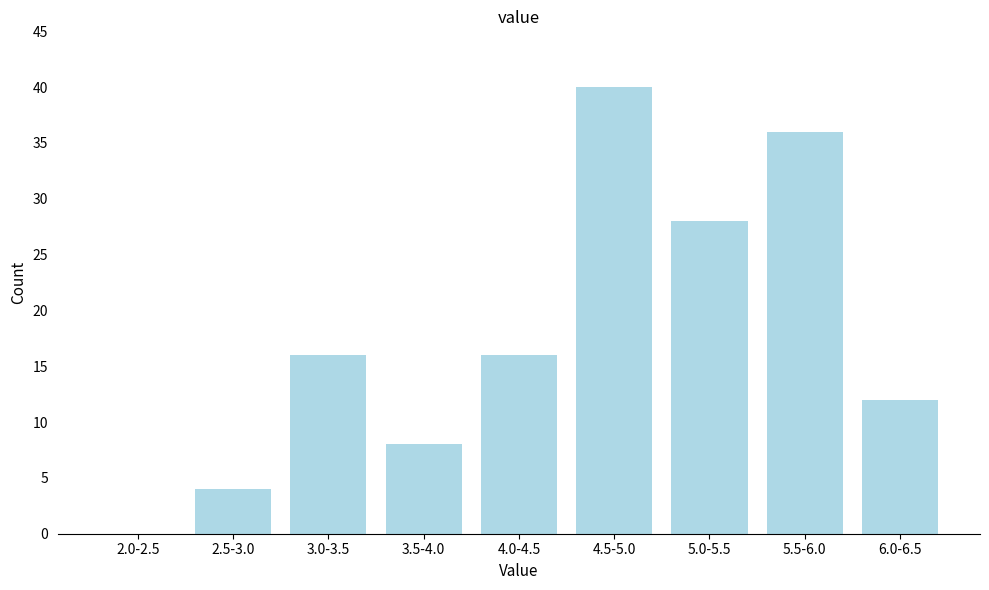

Reading left to right, what are all the values shown in this chart?

2.0-2.5=0	2.5-3.0=4	3.0-3.5=16	3.5-4.0=8	4.0-4.5=16	4.5-5.0=40	5.0-5.5=28	5.5-6.0=36	6.0-6.5=12